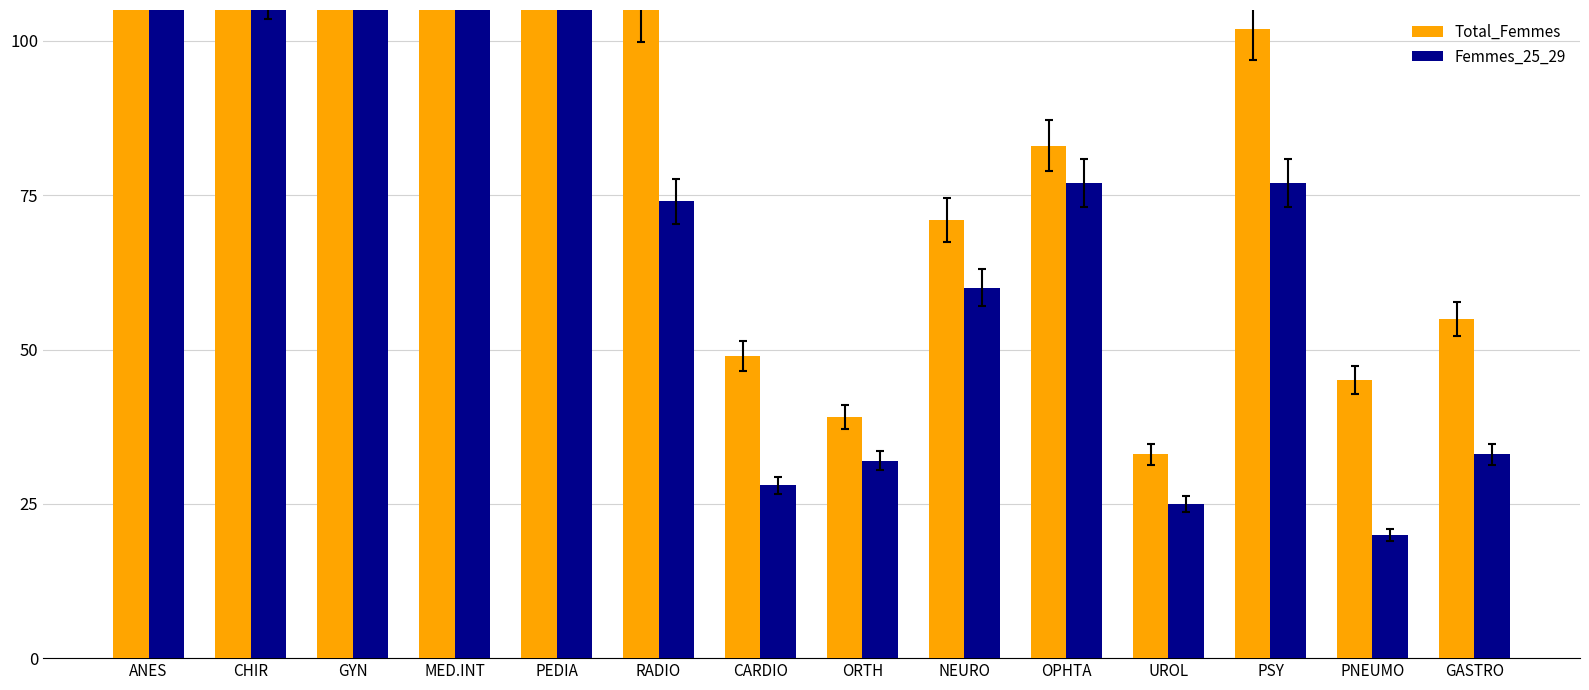

What is the total value across all series at GYN?

445